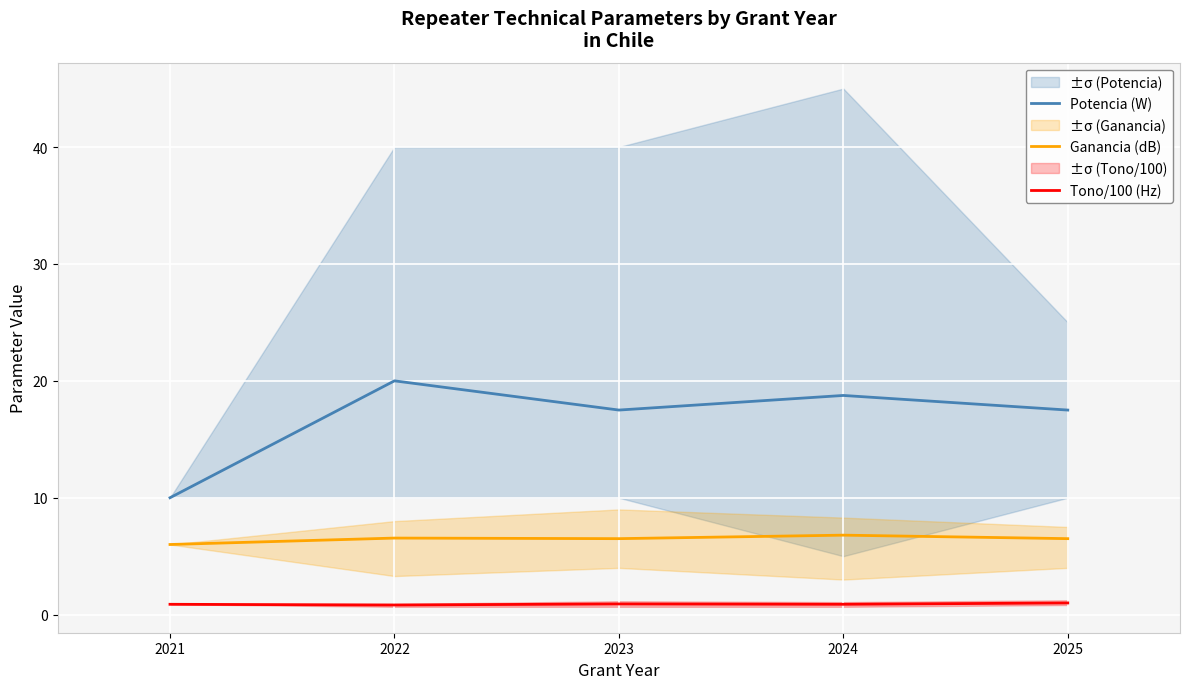

True or false: Tono/100 (Hz) and Ganancia (dB) intersect in this chart.

False